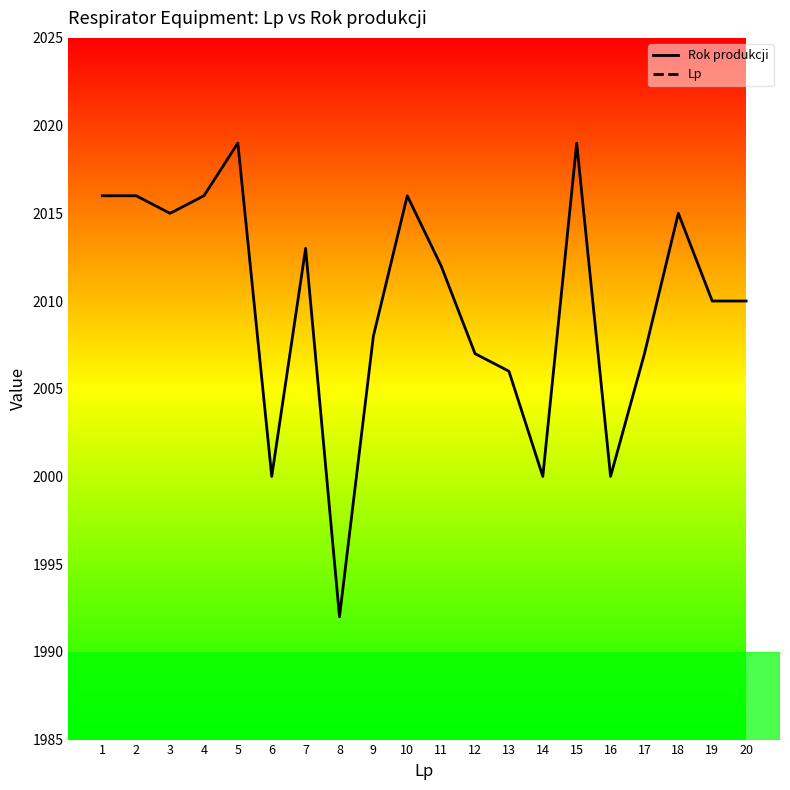

True or false: Lp has more than 0 interior local peaks.

False